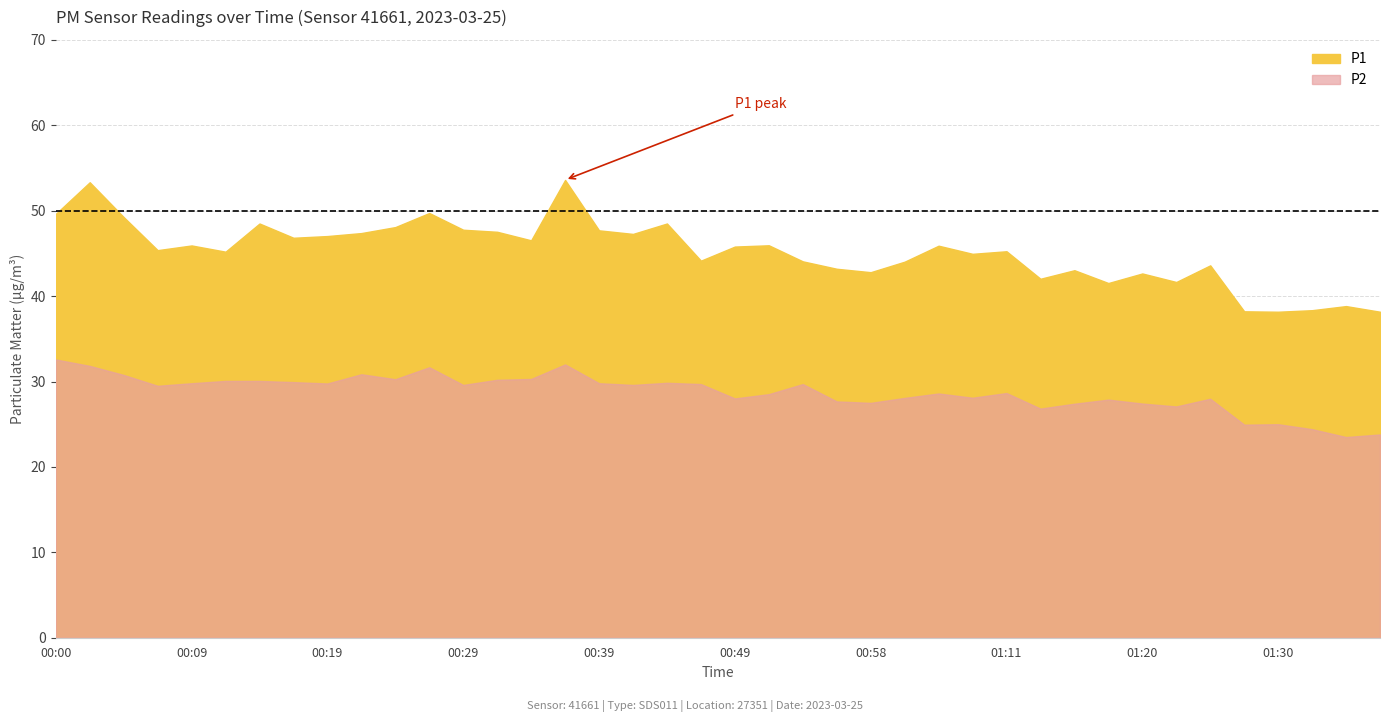

Reading left to right, list all the values displayed in this chart.

P1: 49.6	53.3	49.2	45.4	45.9	45.2	48.5	46.8	47.0	47.4	48.1	49.7	47.8	47.5	46.5	53.6	47.7	47.3	48.5	44.1	45.8	46.0	44.1	43.2	42.8	44.0	45.9	45.0	45.2	42.0	43.0	41.5	42.6	41.6	43.6	38.2	38.2	38.4	38.8	38.2
P2: 32.6	31.8	30.8	29.5	29.8	30.1	30.1	29.9	29.8	30.9	30.3	31.7	29.6	30.2	30.3	32.0	29.8	29.6	29.9	29.7	28.0	28.5	29.7	27.7	27.5	28.1	28.6	28.1	28.6	26.8	27.4	27.9	27.4	27.1	28.0	24.9	25.0	24.4	23.5	23.8